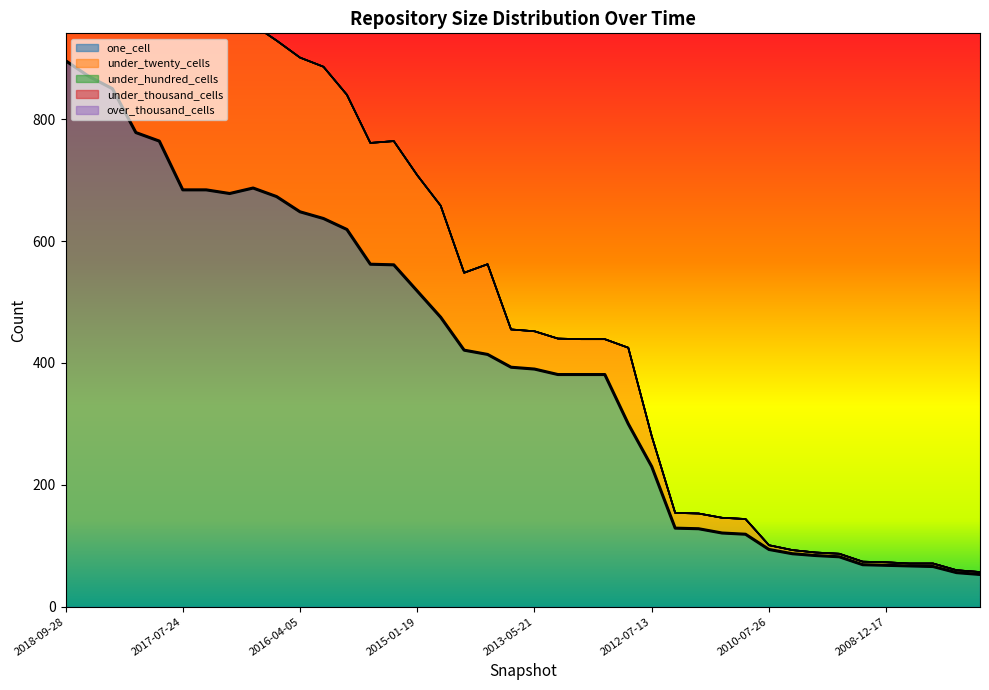

Reading left to right, transcribe all the data shown in this chart.

one_cell: 896	870	850	778	764	684	684	678	687	673	648	637	619	562	561	518	475	421	414	393	390	381	381	381	300	230	129	128	121	119	94	87	84	82	69	68	67	66	56	53
under_twenty_cells: 435	420	424	400	353	317	314	316	268	256	253	249	221	199	203	190	183	127	148	62	62	59	58	58	125	50	25	25	25	25	7	6	5	5	5	5	4	5	4	4
under_hundred_cells: 0	0	0	0	0	0	0	0	0	0	0	0	0	0	0	0	0	0	0	0	0	0	0	0	0	0	0	0	0	0	0	0	0	0	0	0	0	0	0	0
under_thousand_cells: 0	0	0	0	0	0	0	0	0	0	0	0	0	0	0	0	0	0	0	0	0	0	0	0	0	0	0	0	0	0	0	0	0	0	0	0	0	0	0	0
over_thousand_cells: 0	0	0	0	0	0	0	0	0	0	0	0	0	0	0	0	0	0	0	0	0	0	0	0	0	0	0	0	0	0	0	0	0	0	0	0	0	0	0	0